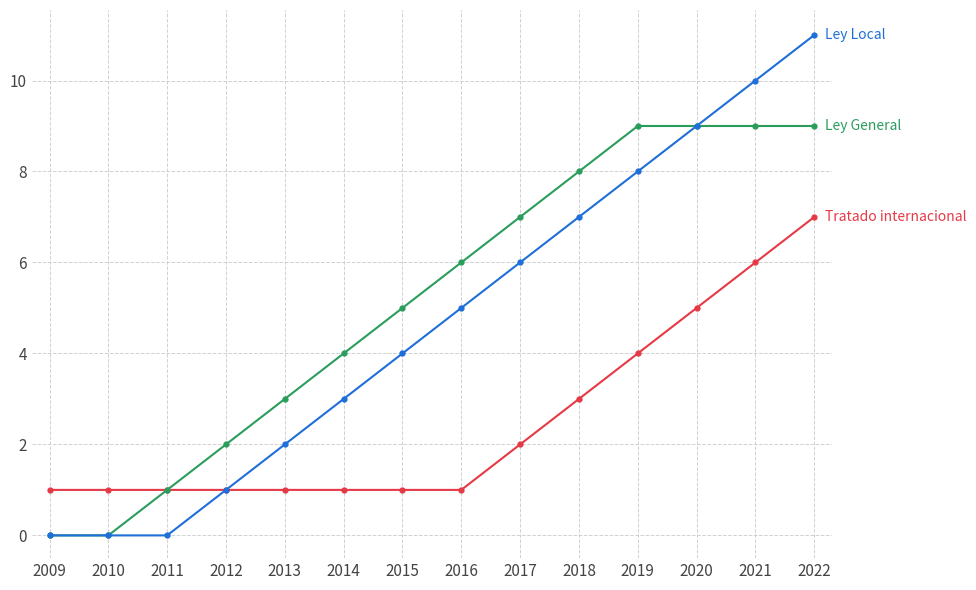

What is the spread (max minus min) of values at 2013?

2